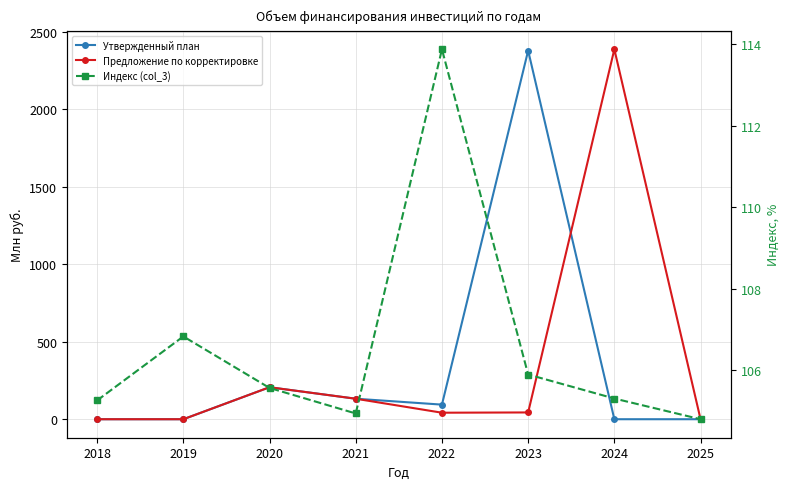

Reading left to right, what are all the values shown in this chart?

Утвержденный план: 0.0	0.0	206.5	132.3	94.2	2379.0	0.0	0.0
Предложение по корректировке: 0.0	0.0	206.5	132.3	42.0	43.8	2387.5	0.0
Индекс (col_3): 105.3	106.8	105.6	104.9	113.9	105.9	105.3	104.8